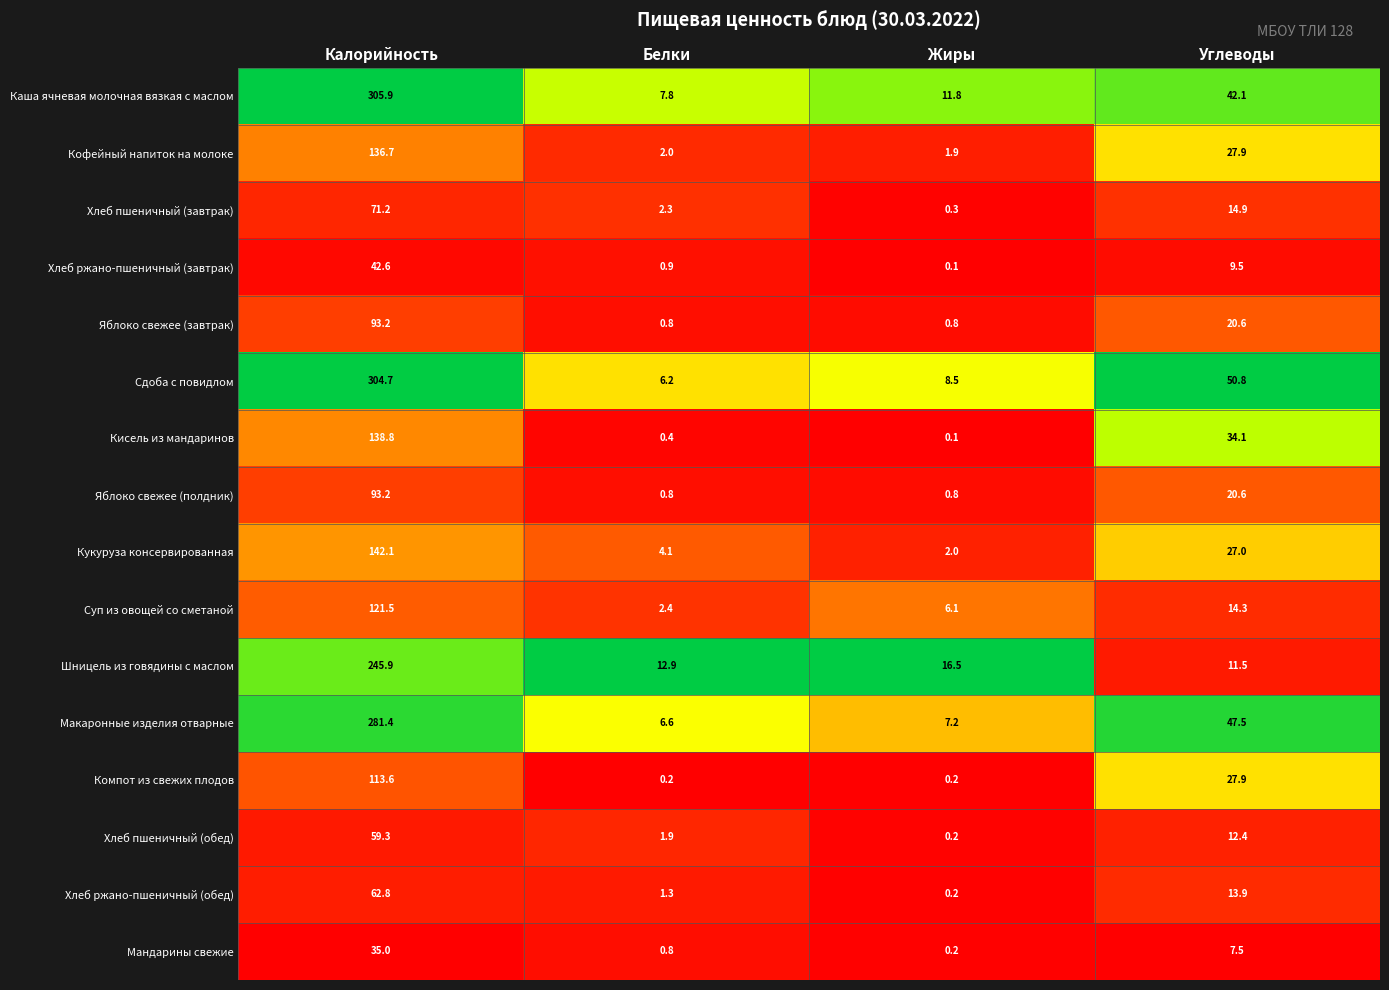

Which label corresponds to the smallest value in the chart?

Жиры